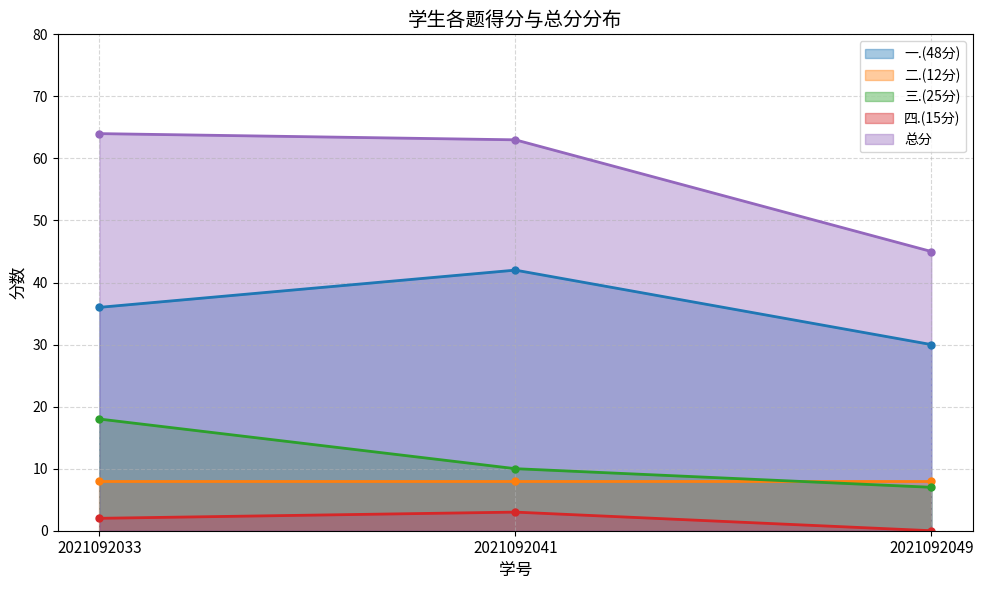

What is the maximum value for 总分?

64